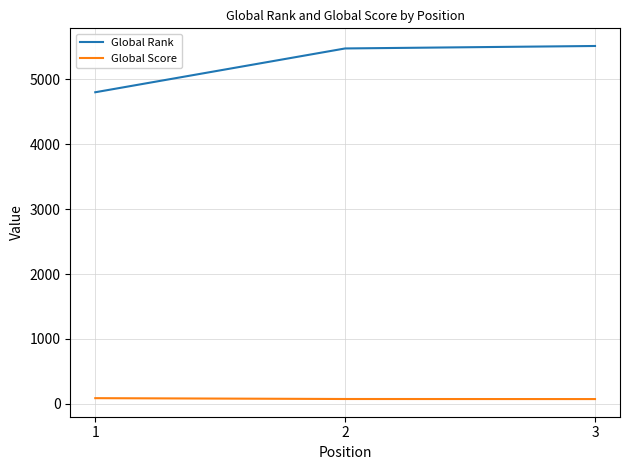

What is the greatest value displayed?

5514